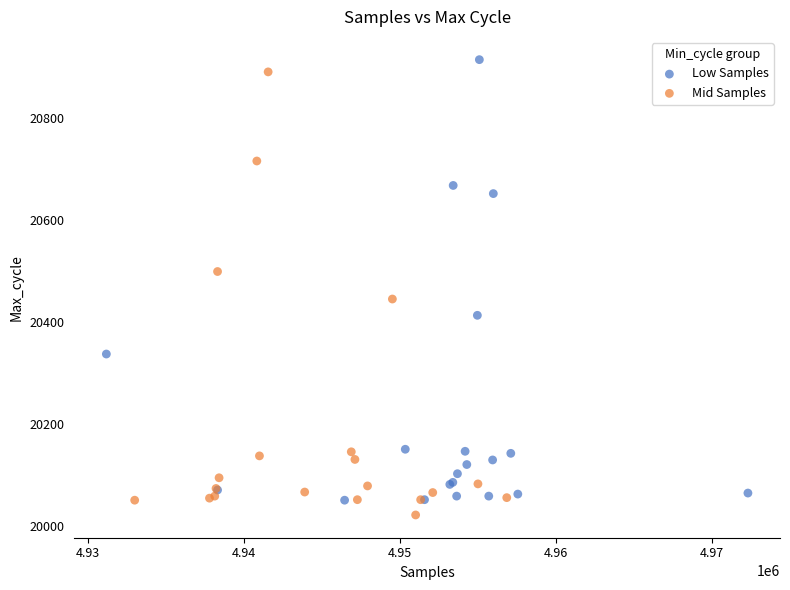

What are all the series names shown in the legend?

Low Samples, Mid Samples